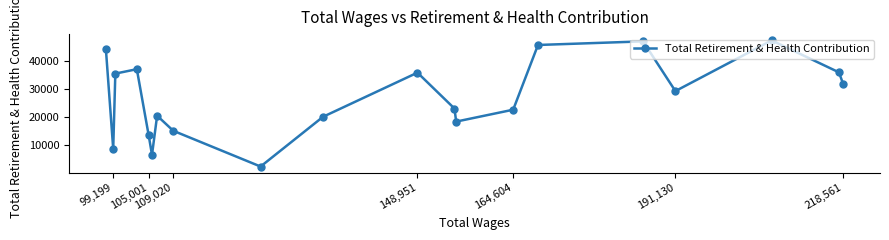

Approximately how many times larger is the value at 109,020 compared to 99,199?

1.7